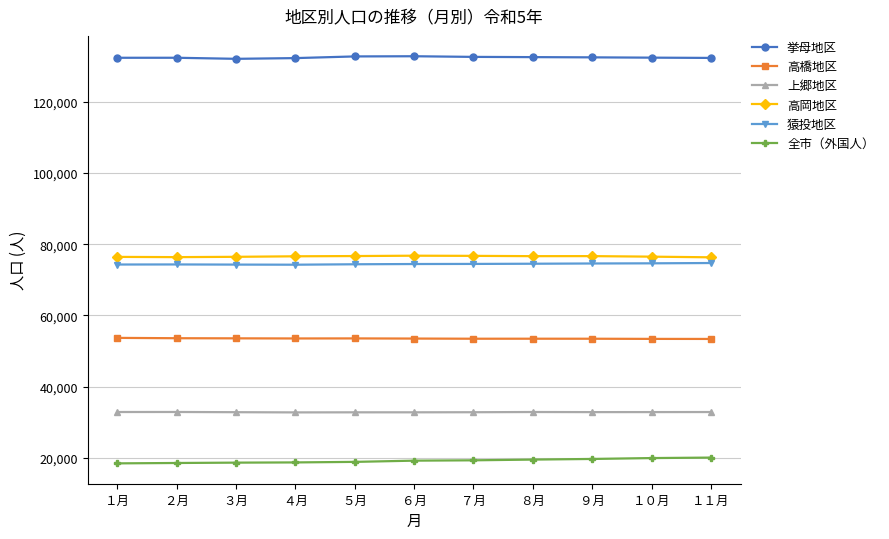

What is the smallest value displayed?

18474